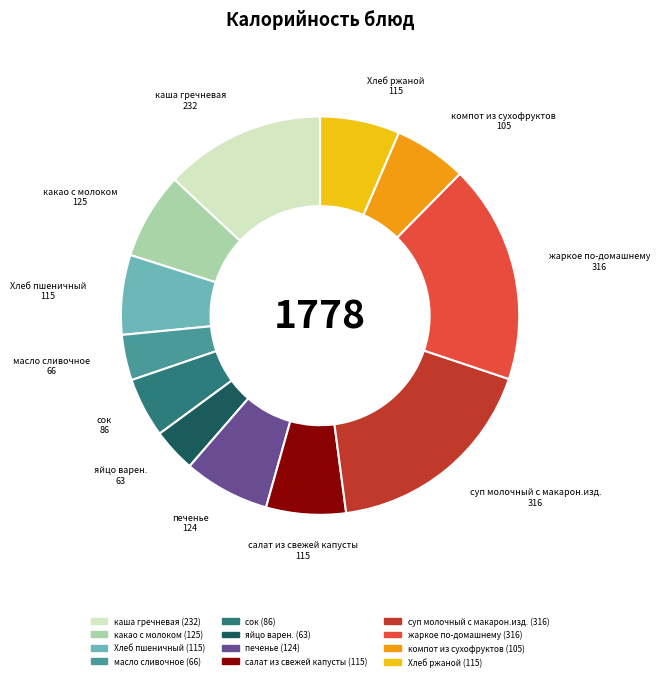

Approximately how many times larger is the value at какао с молоком compared to суп молочный с макарон.изд.?

0.4